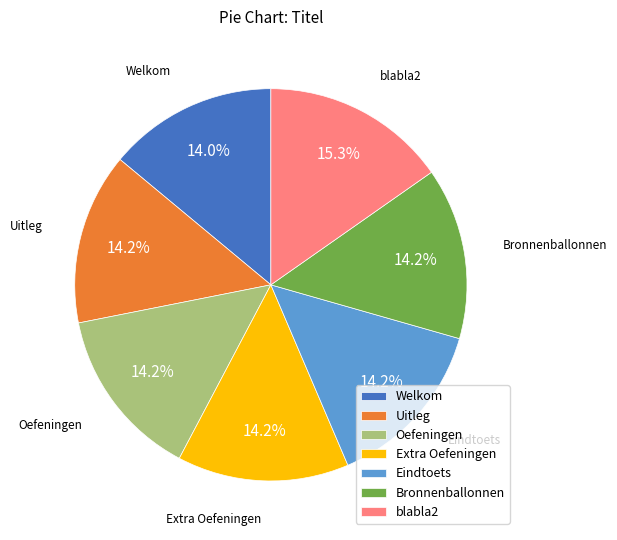

Does any single category account for the majority?

No